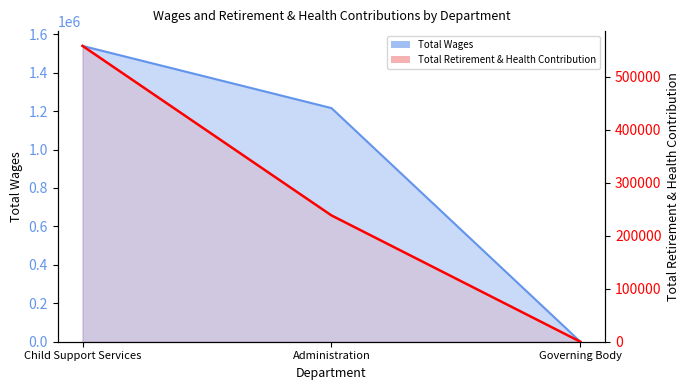

The Total Wages series shows 727979 at Administration. True or false?

False